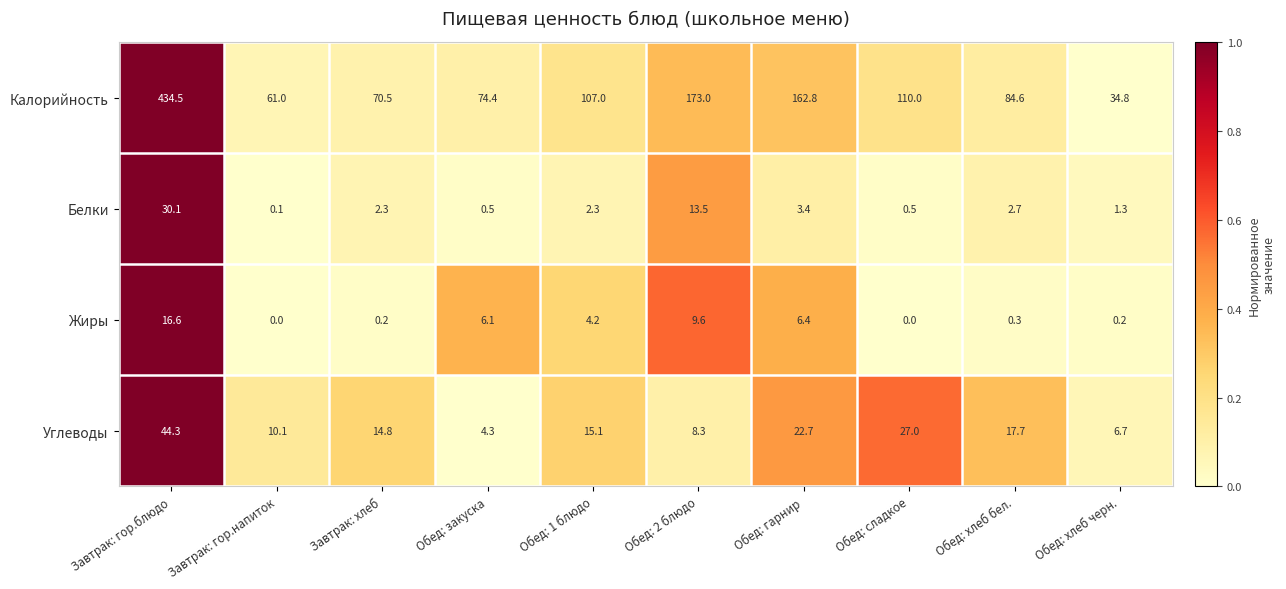

What is the average value of the Белки series?

5.7